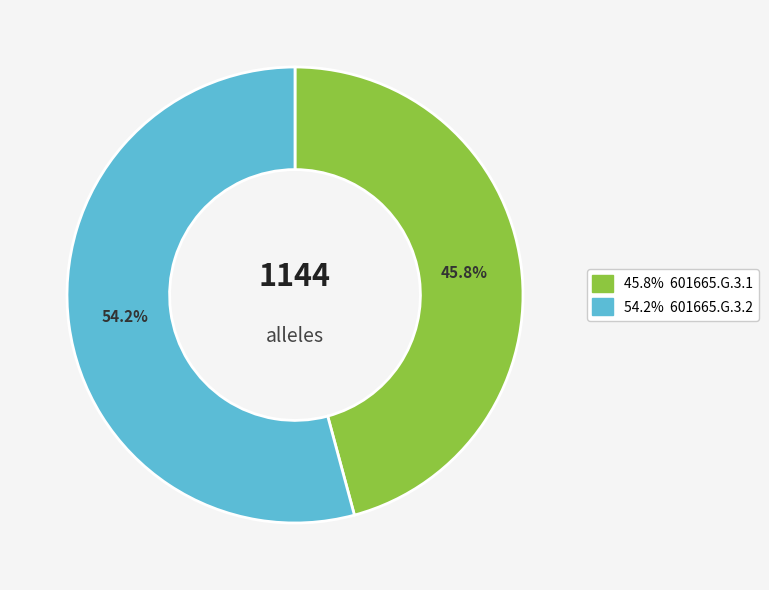

Does any single category account for the majority?

Yes